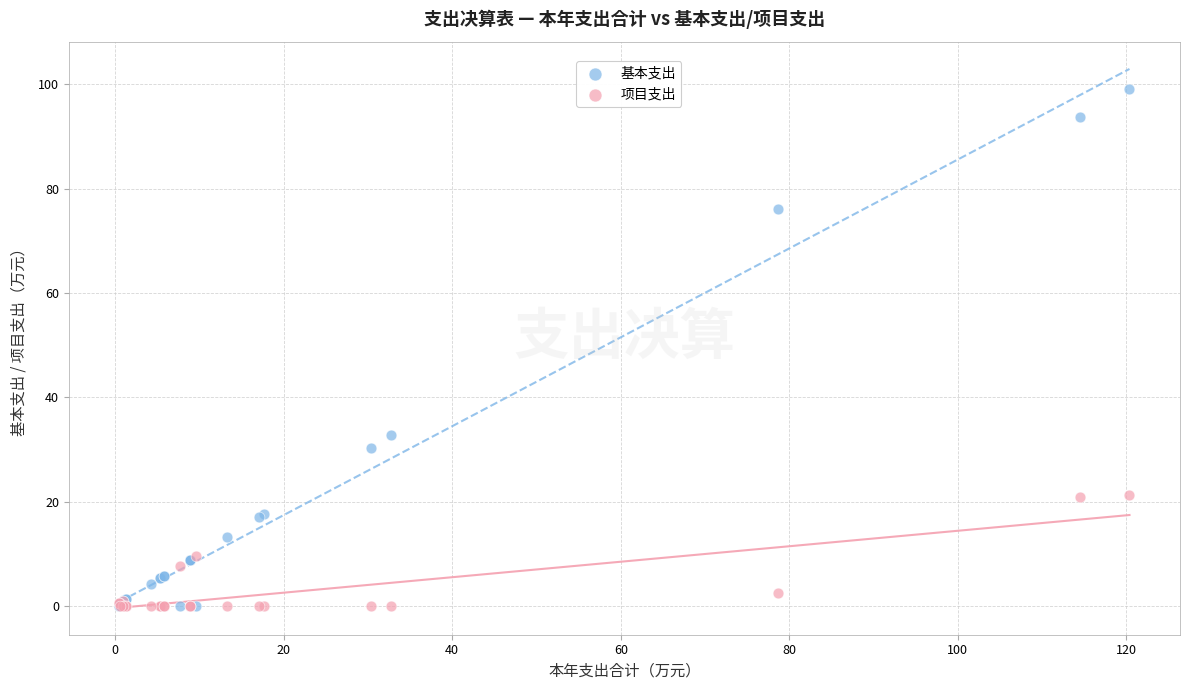

What are all the series names shown in the legend?

基本支出, 项目支出